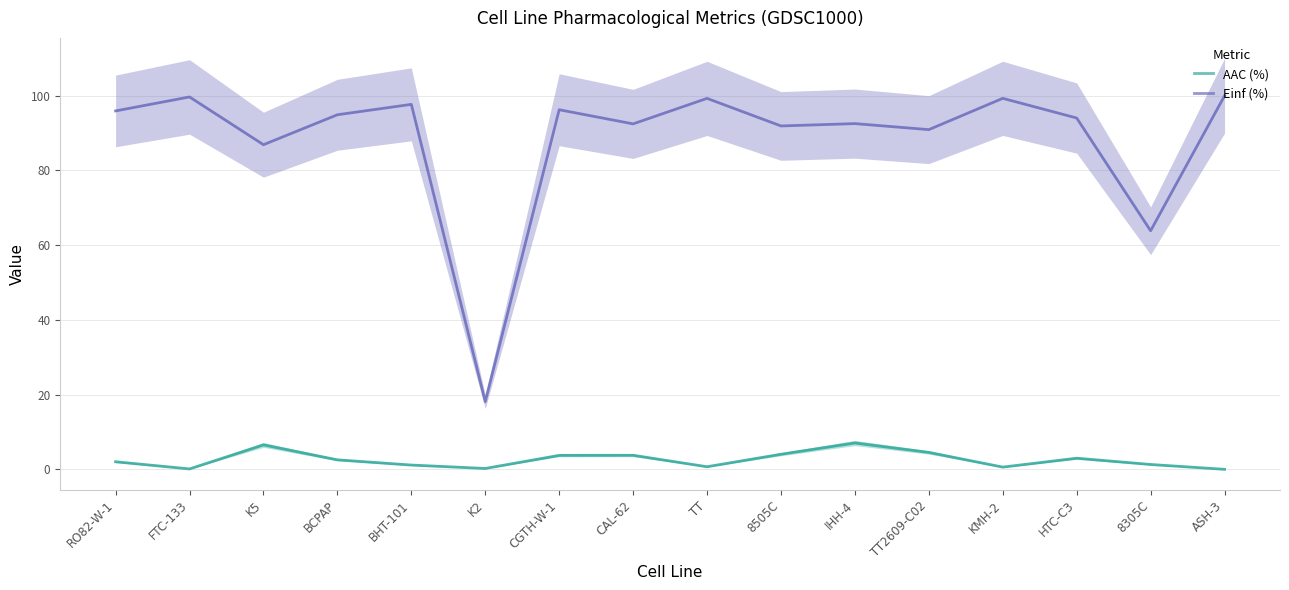

Rank the series by their average value, from lowest to highest.

AAC (%), Einf (%)